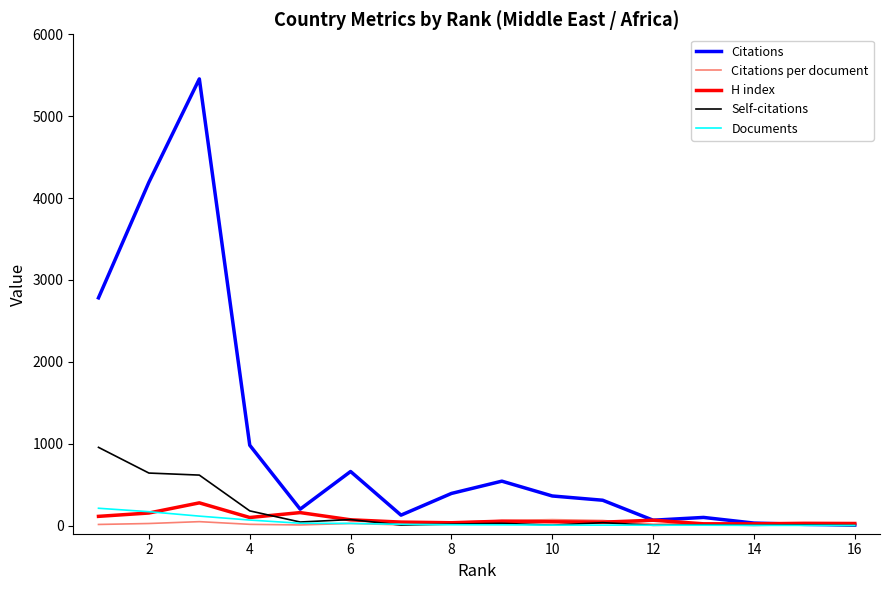

Is this an area chart (filled region under the line)?

No